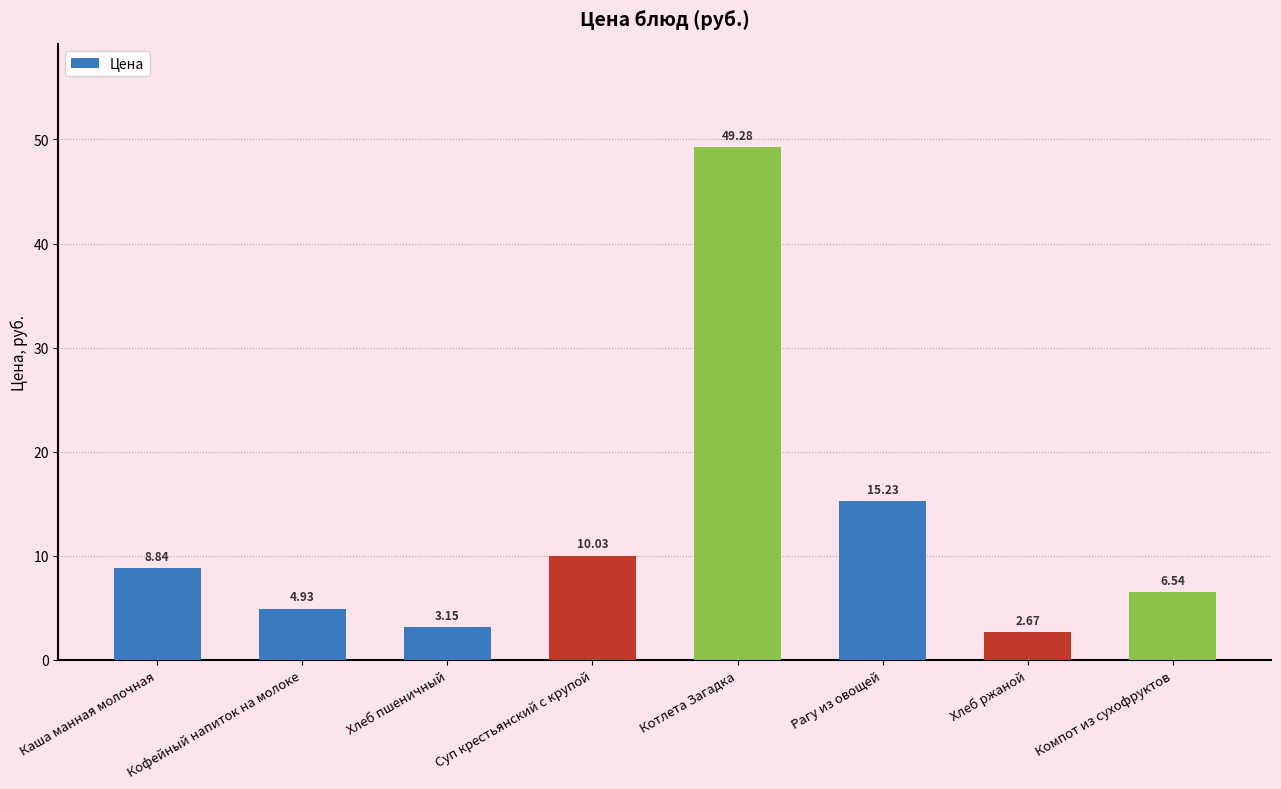

What is the greatest value displayed?

49.3